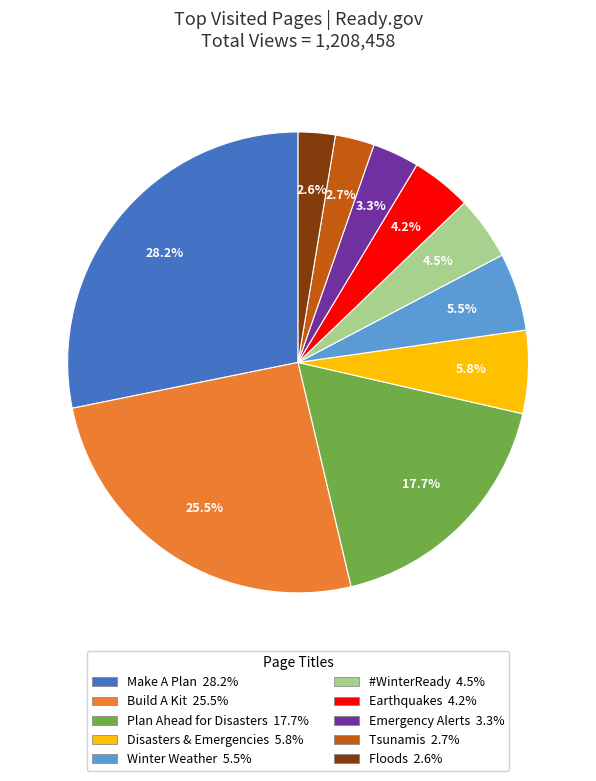

Is there a majority slice in this chart?

No